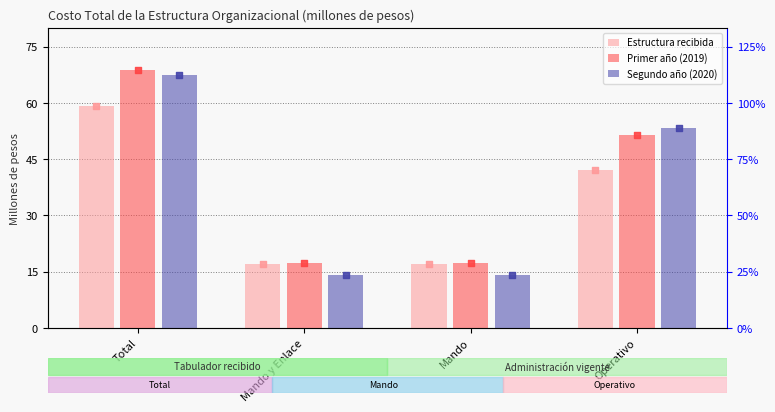

At how many categories does at least one series exceed 39?

2